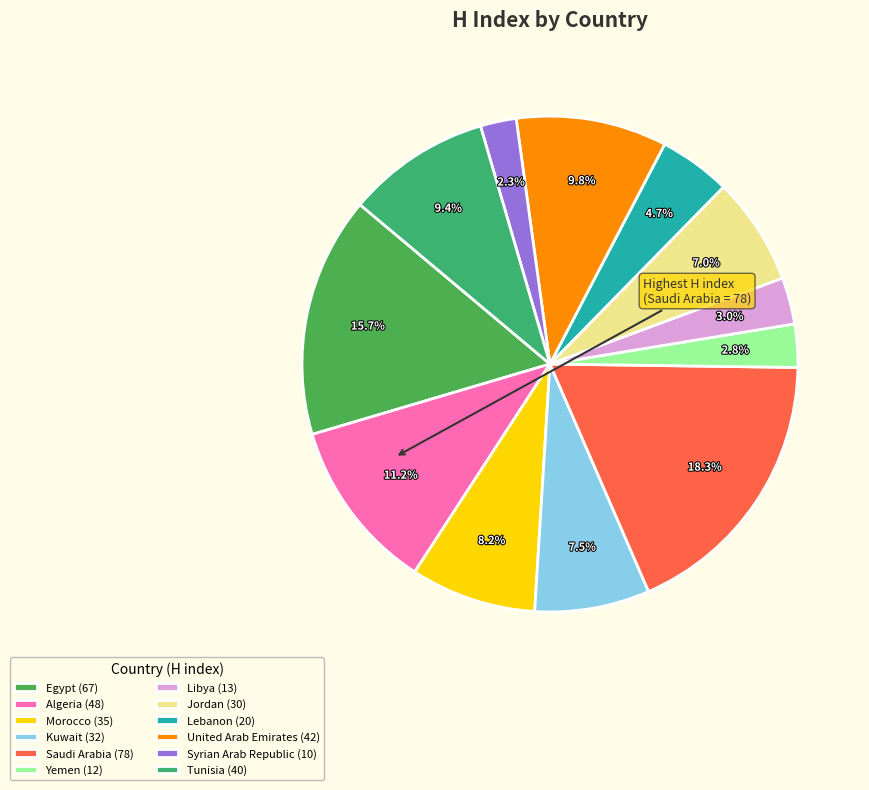

How many segments does this pie chart have?

12